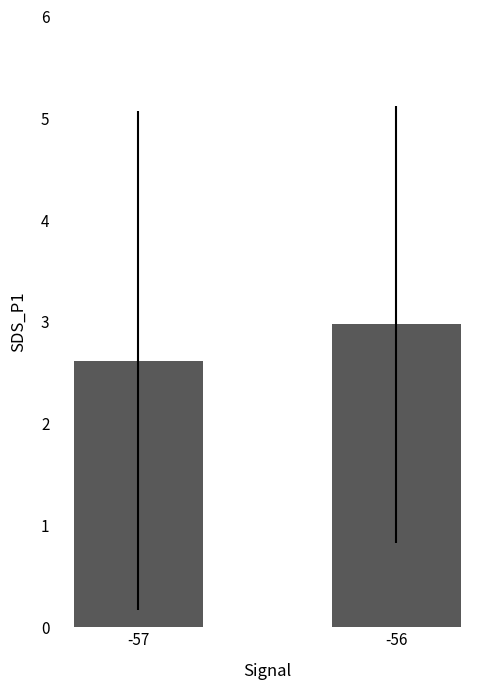

Which label corresponds to the largest value in the chart?

-56